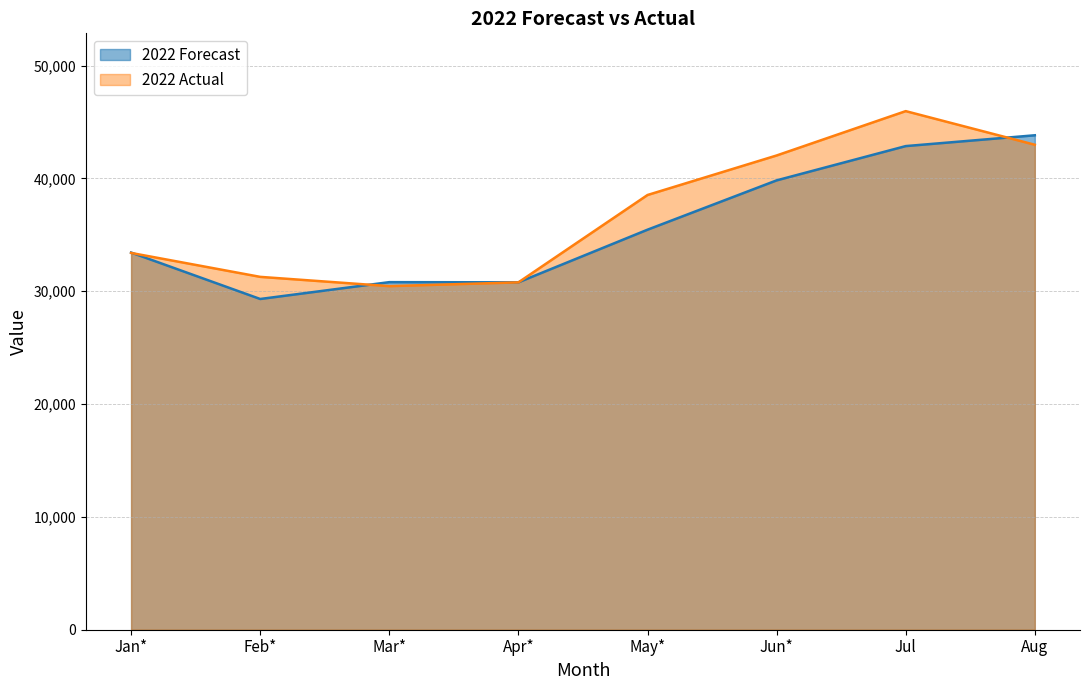

Reading left to right, transcribe all the data shown in this chart.

2022 Forecast: Jan*=33434	Feb*=29318	Mar*=30811	Apr*=30795	May*=35460	Jun*=39832	Jul=42871	Aug=43830
2022 Actual: Jan*=33400	Feb*=31279	Mar*=30457	Apr*=30790	May*=38535	Jun*=42039	Jul=45971	Aug=42990